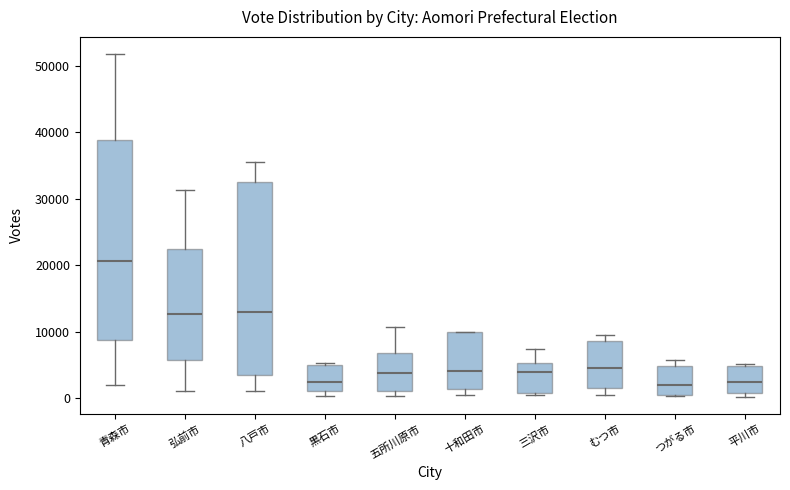

Comparing the boxes themselves (not the whiskers), which one is the tallest?

青森市